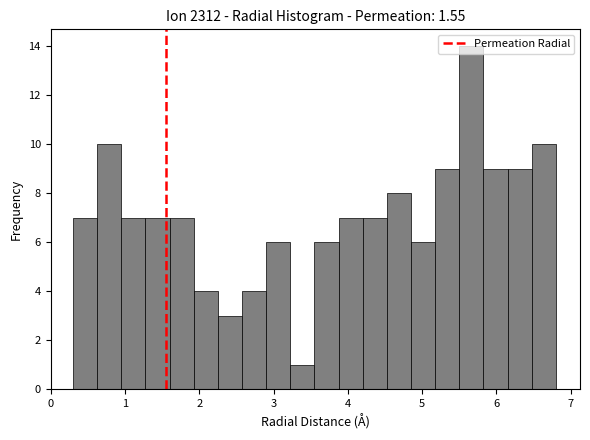

Read against the x-axis, roughly where is the centre of the tallest bar?

5.7